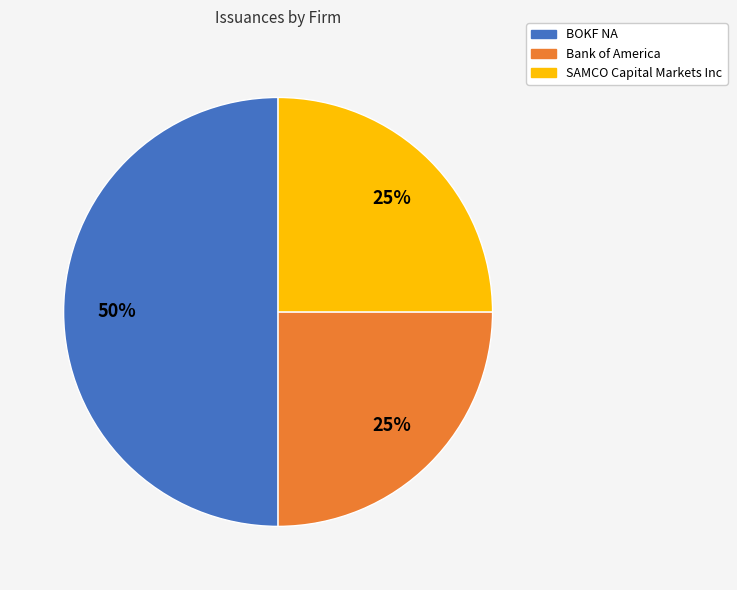

To the nearest percent, what percentage of the pie is SAMCO Capital Markets Inc?

25%